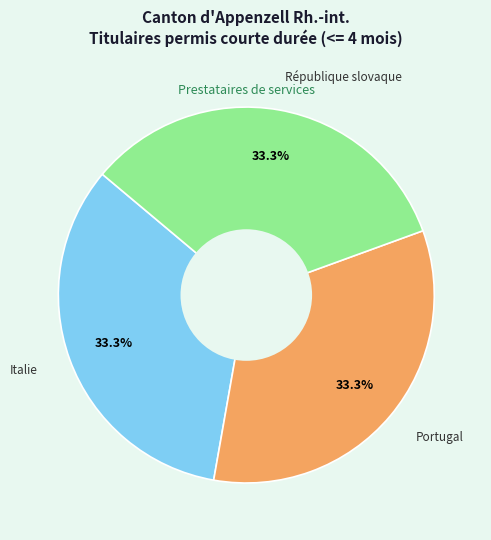

Is there a majority slice in this chart?

No